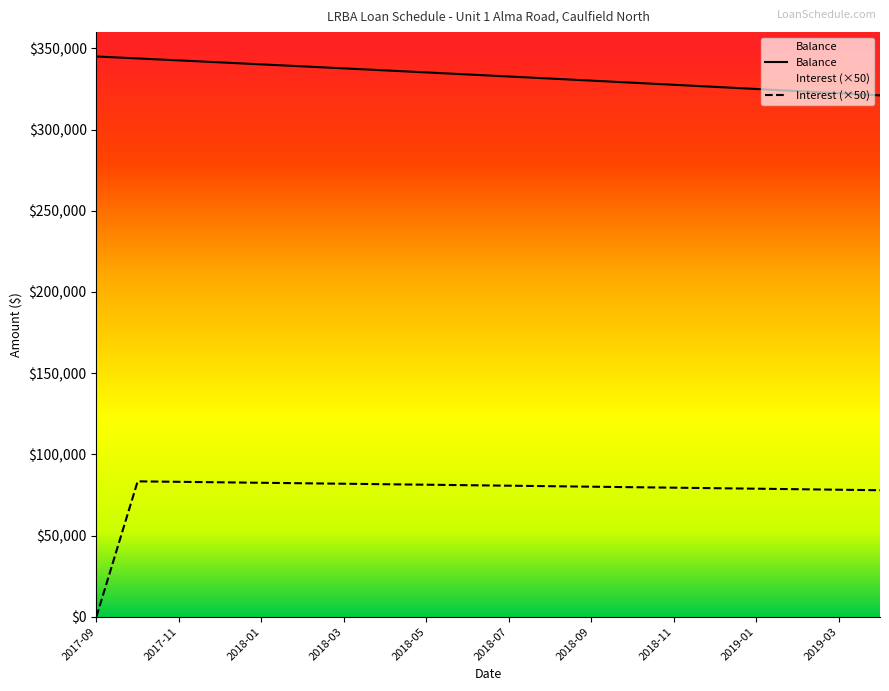

What is the total value across all series at 2017-10?

427168.3